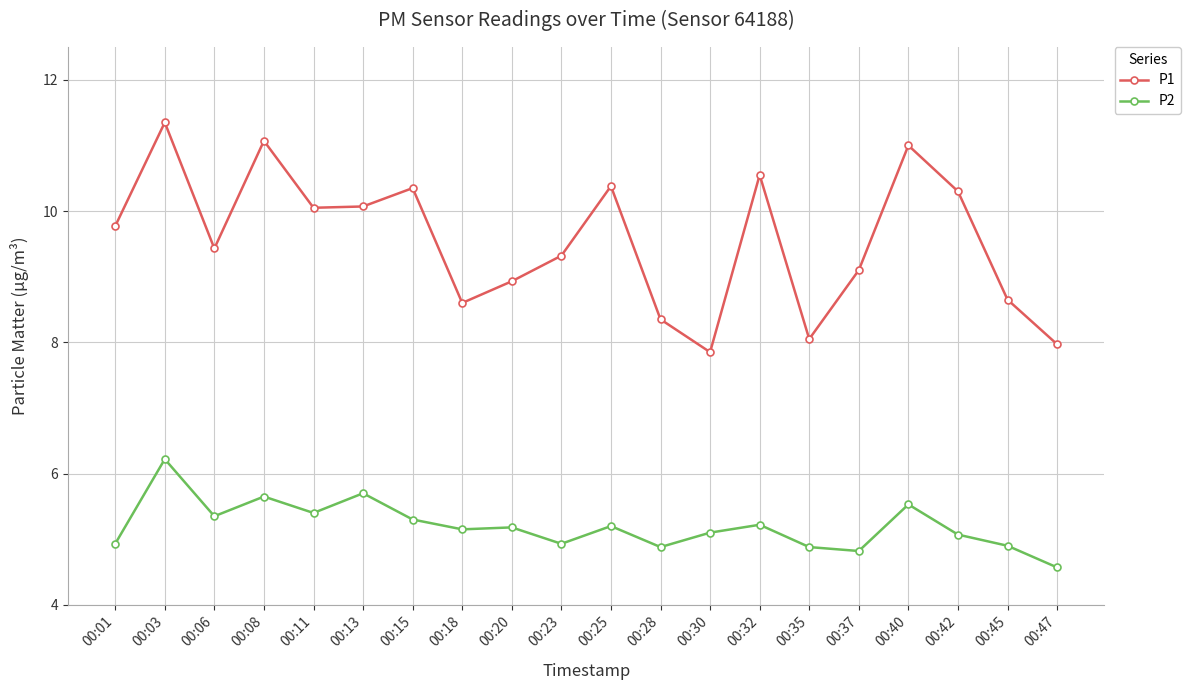

The P1 series shows 9.1 at 00:37. True or false?

True